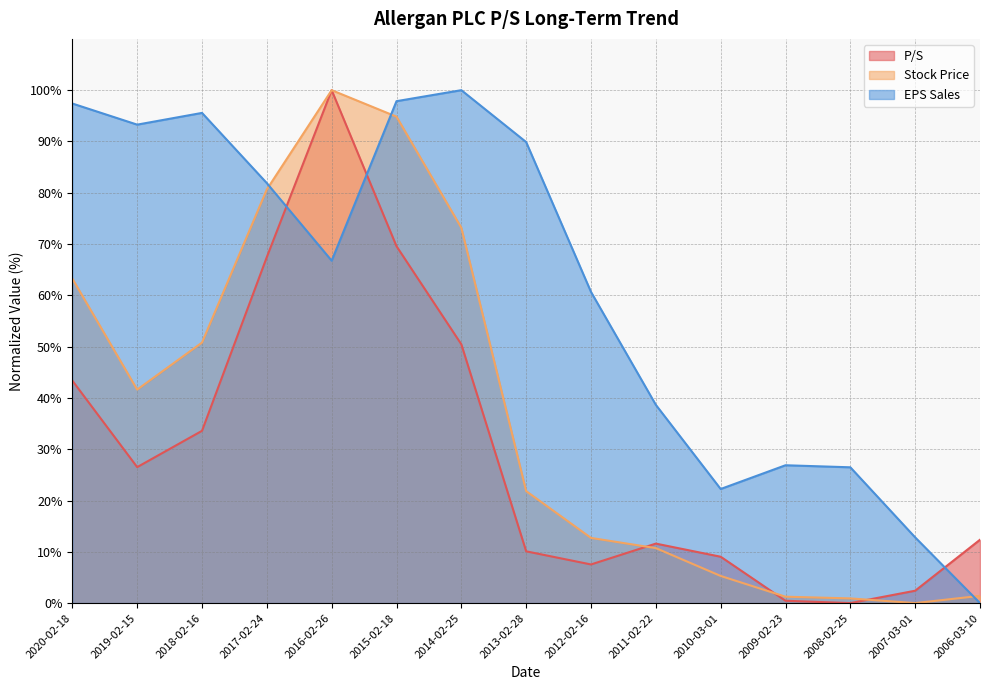

Which series changed the most between 2011-02-22 and 2007-03-01?

EPS Sales